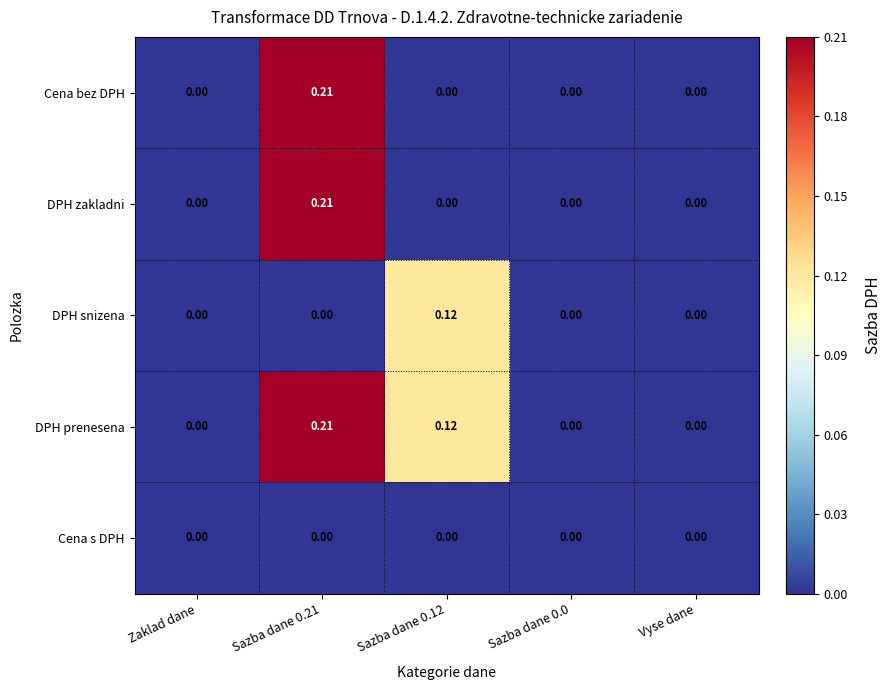

Is the value of DPH zakladni at Sazba dane 0.21 greater than the value of Cena s DPH at Sazba dane 0.21?

Yes